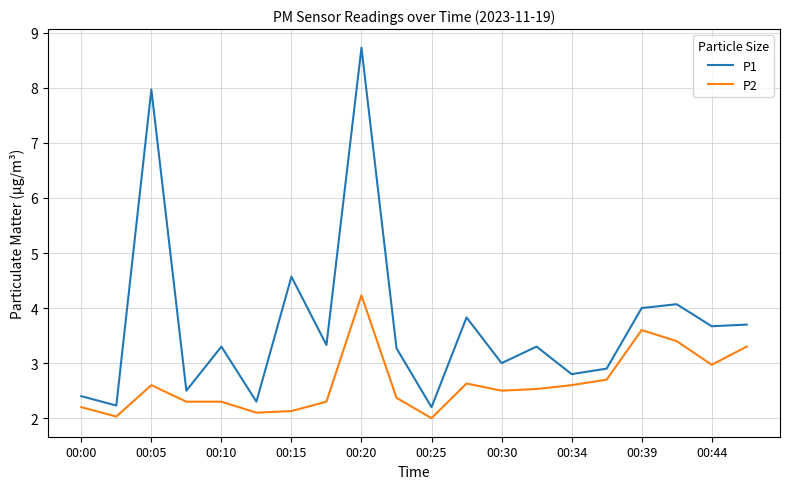

What is the difference between the maximum and second lowest values in the P1 series?

6.5